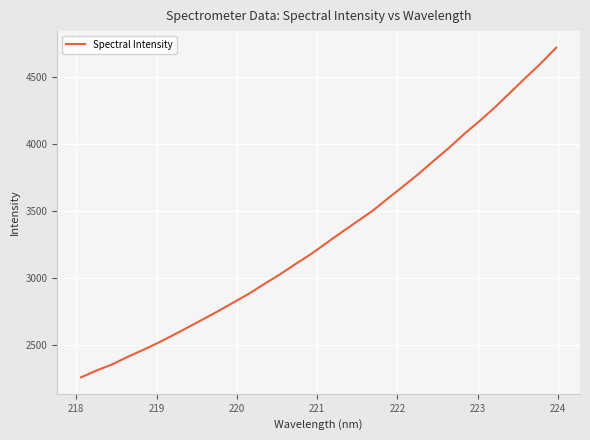

What is the difference between the maximum and minimum values?

2466.0